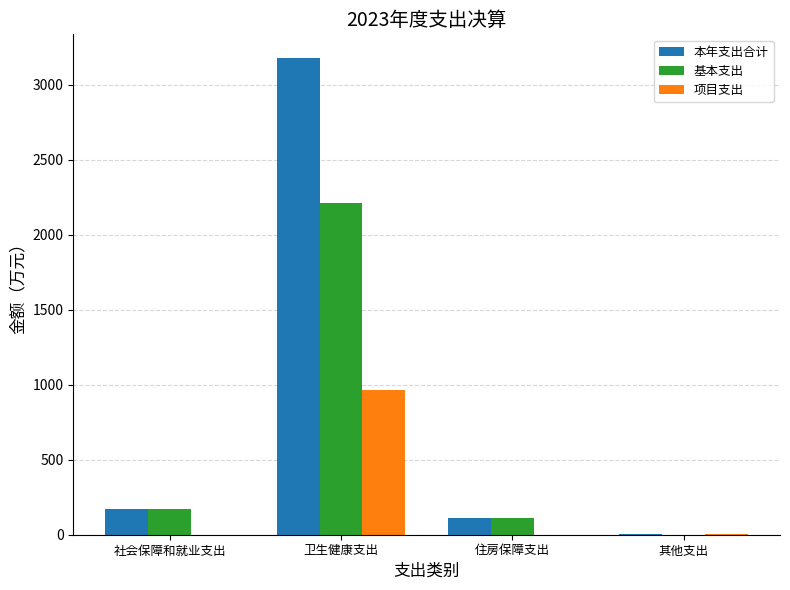

The 项目支出 series shows 0.0 at 住房保障支出. True or false?

True